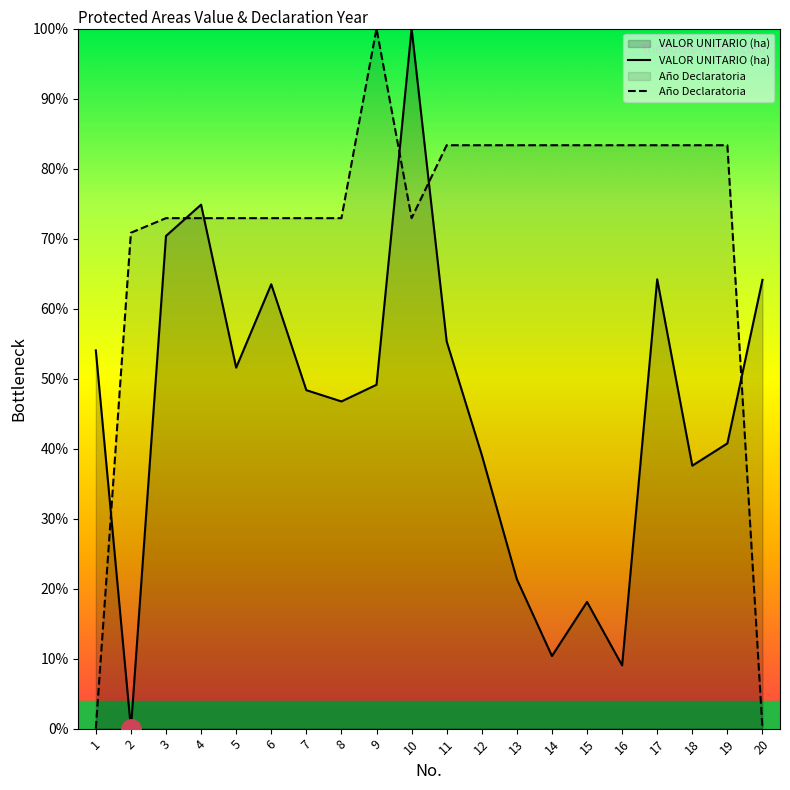

What is the total value across all series at 3?

143.3